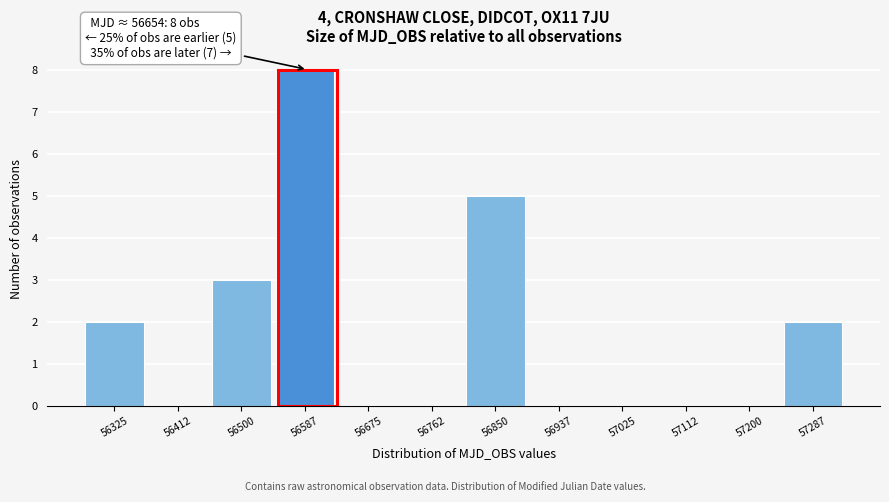

Reading left to right, transcribe all the data shown in this chart.

56325=2	56412=0	56500=3	56587=8	56675=0	56762=0	56850=5	56937=0	57025=0	57112=0	57200=0	57287=2